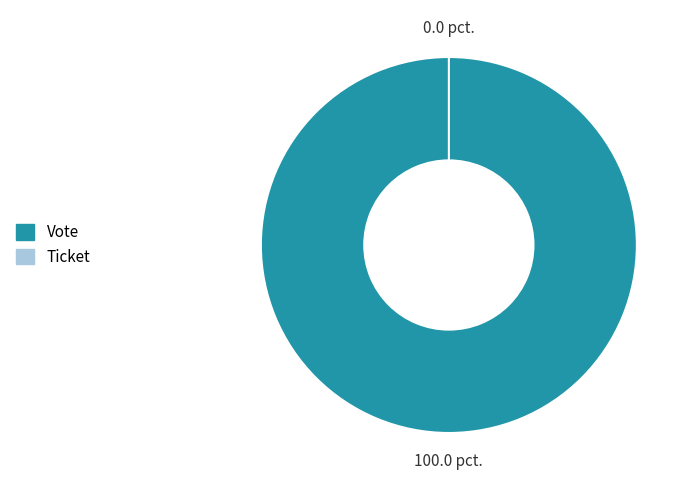

Rank the categories by value from highest to lowest.

Vote, Ticket